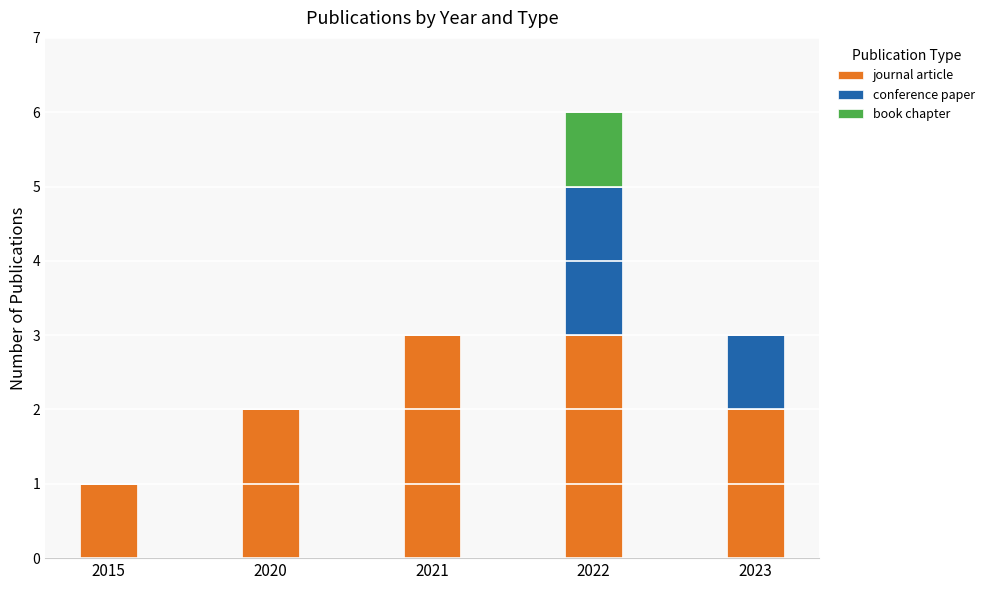

The journal article series shows 3 at 2022. True or false?

True